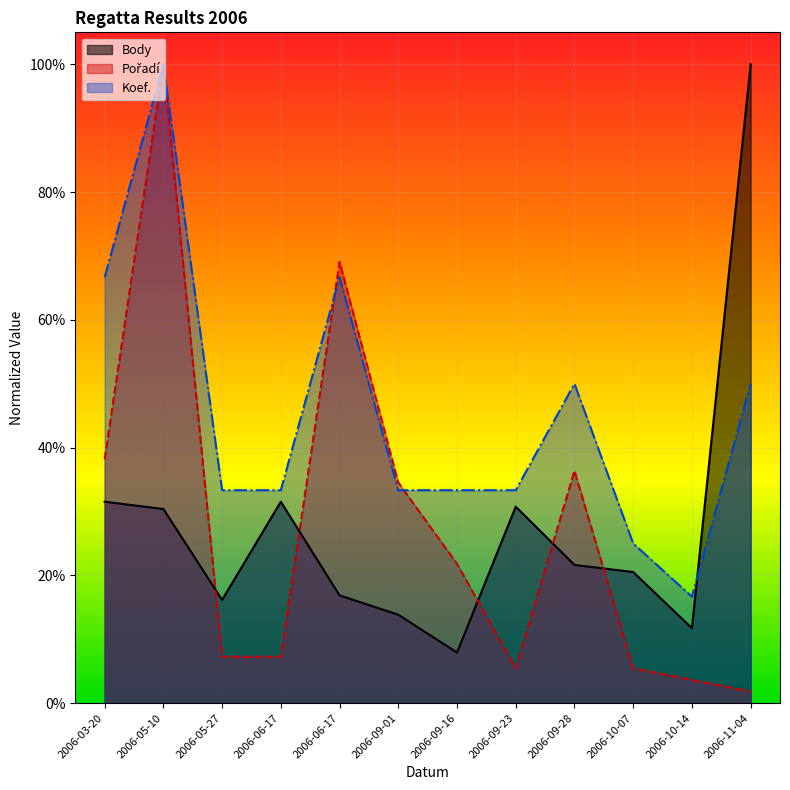

What is the label of the 4th point from the right?

2006-09-28